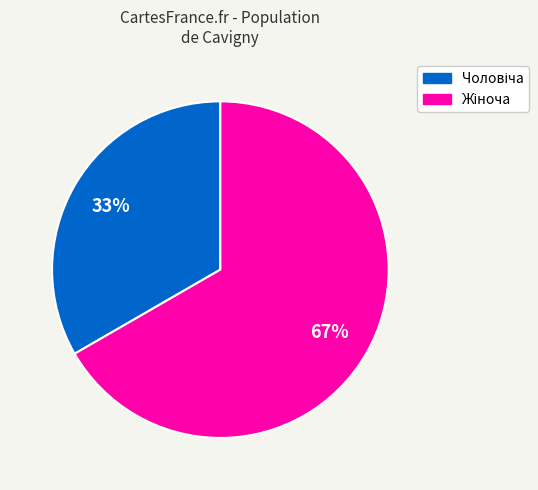

Is there a majority slice in this chart?

Yes